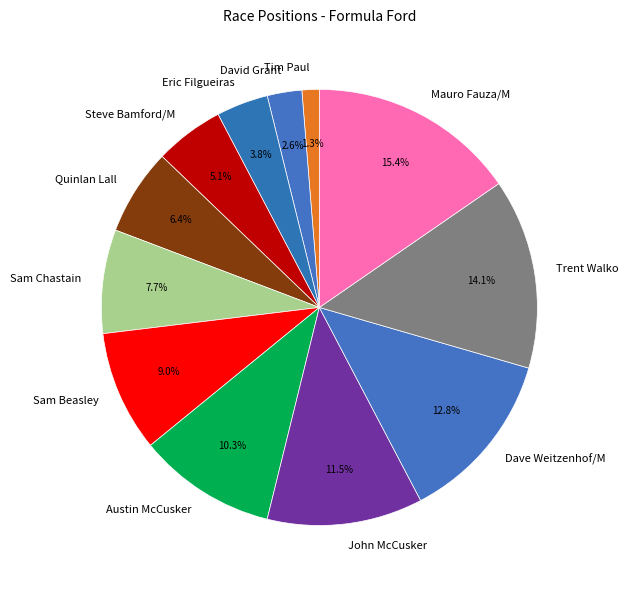

To the nearest percent, what percentage of the pie is David Grant?

3%